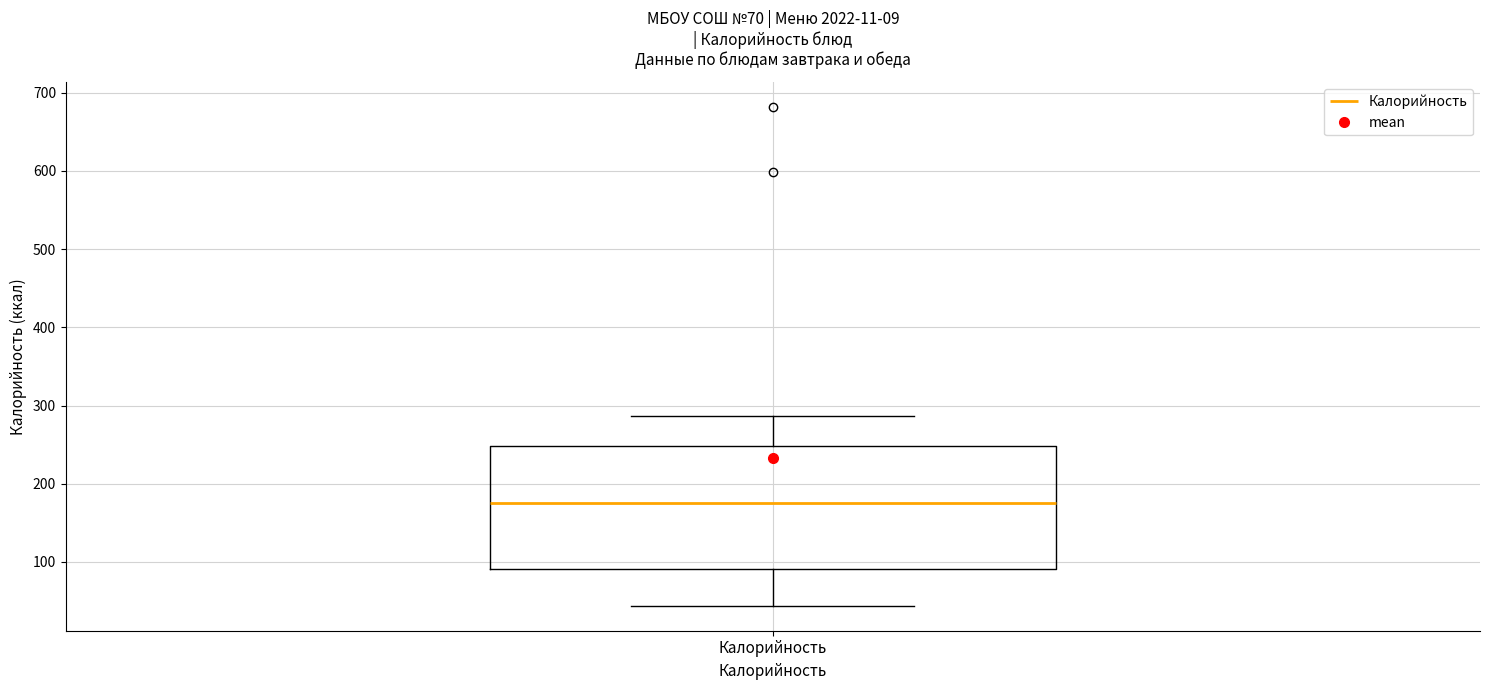

Where does the median line of the box for Калорийность sit on the y-axis? The values are not printed on the chart, so give them approximately, as read against the axis.

180